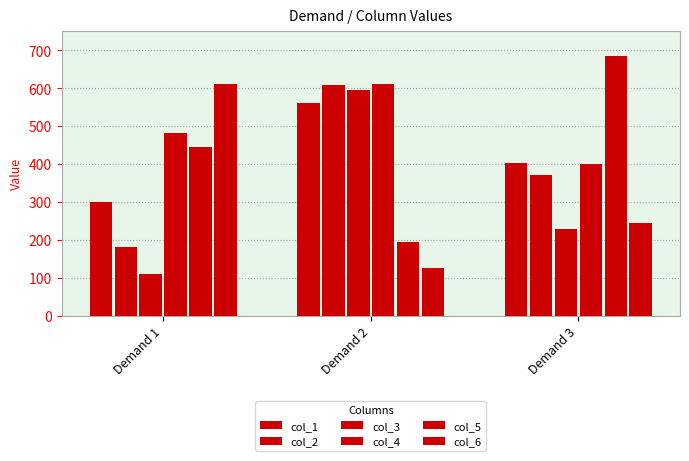

How many data points in col_3 are less than 228?

1